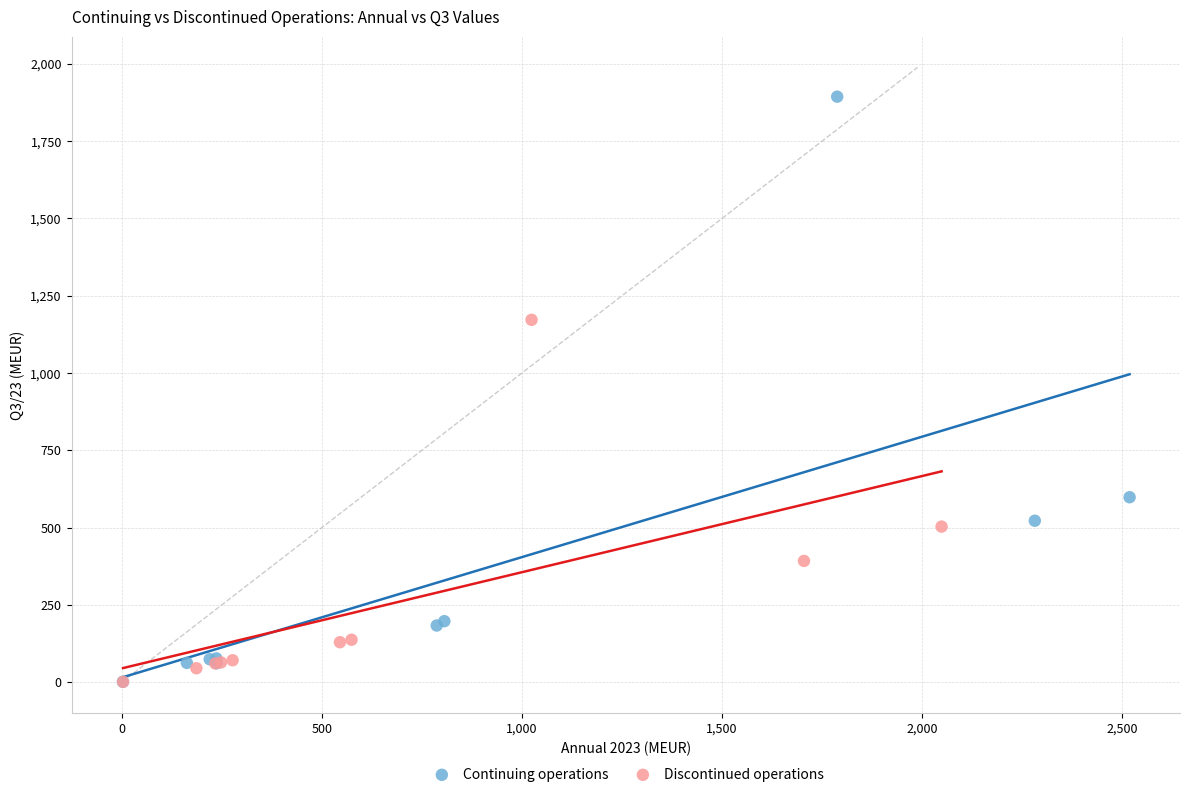

Which series reaches the maximum Y coordinate?

Continuing operations